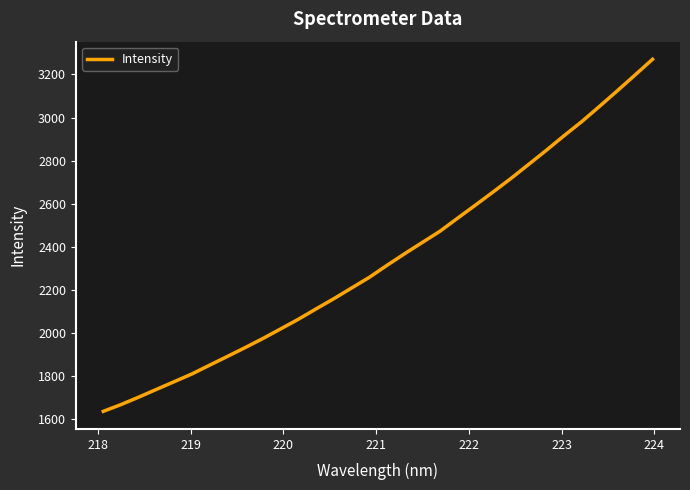

What is the minimum value shown in the chart?

1635.8